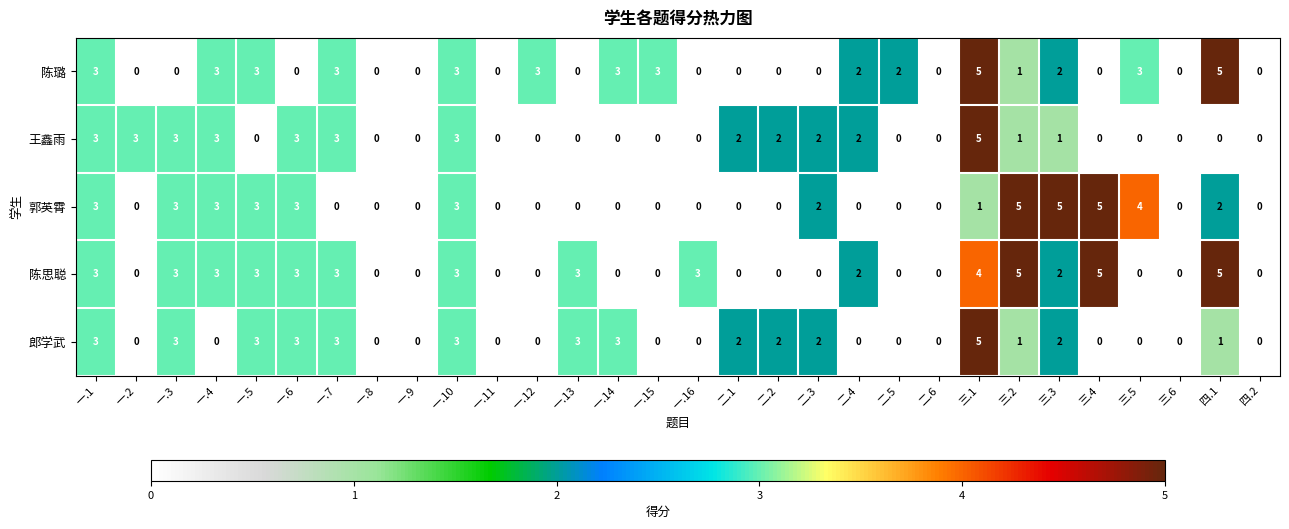

What is the total value across all series at 一.13?

6